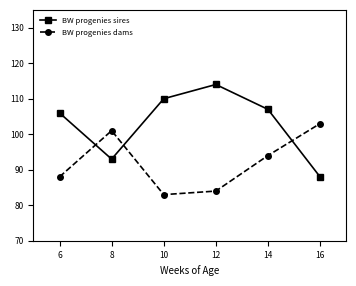

What is the greatest value displayed?

114